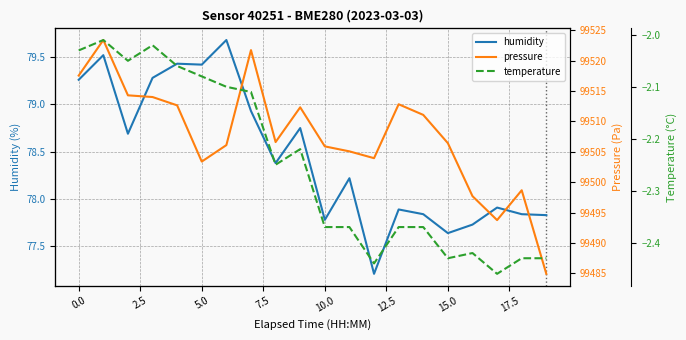

What is the minimum value for humidity?

77.2